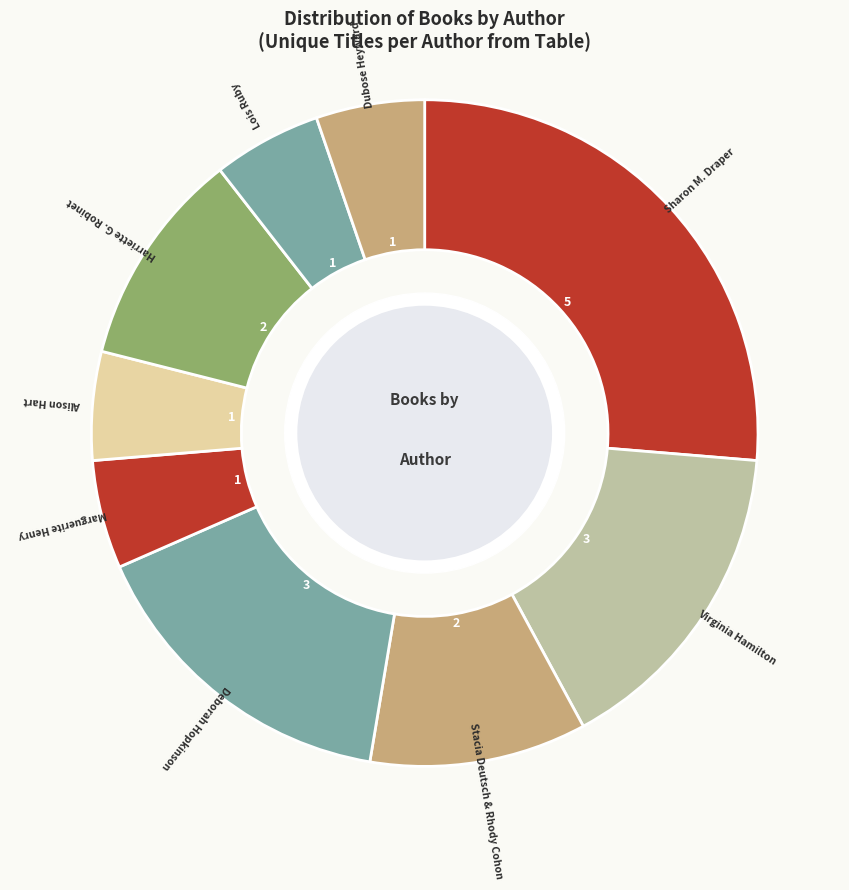

How many segments does this pie chart have?

9